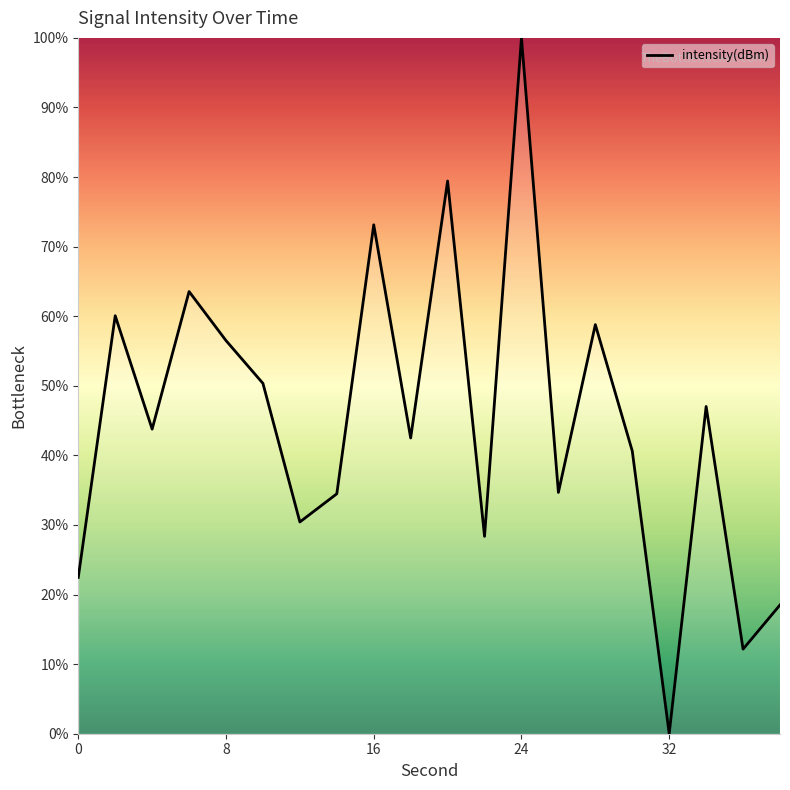

What is the difference between the maximum and minimum values?

100.0